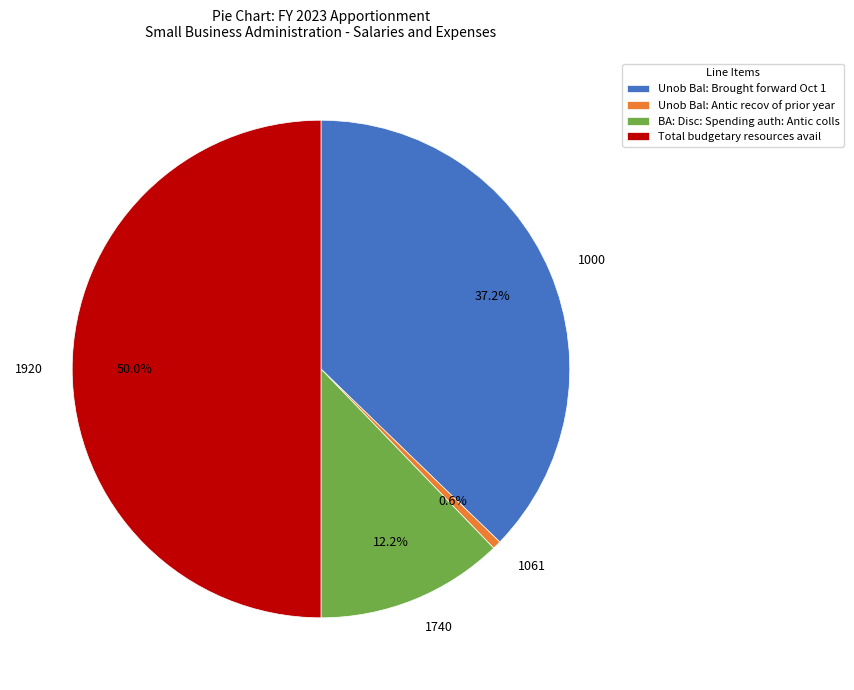

The BA: Disc: Spending auth: Antic colls slice represents 12% of the pie. True or false?

True